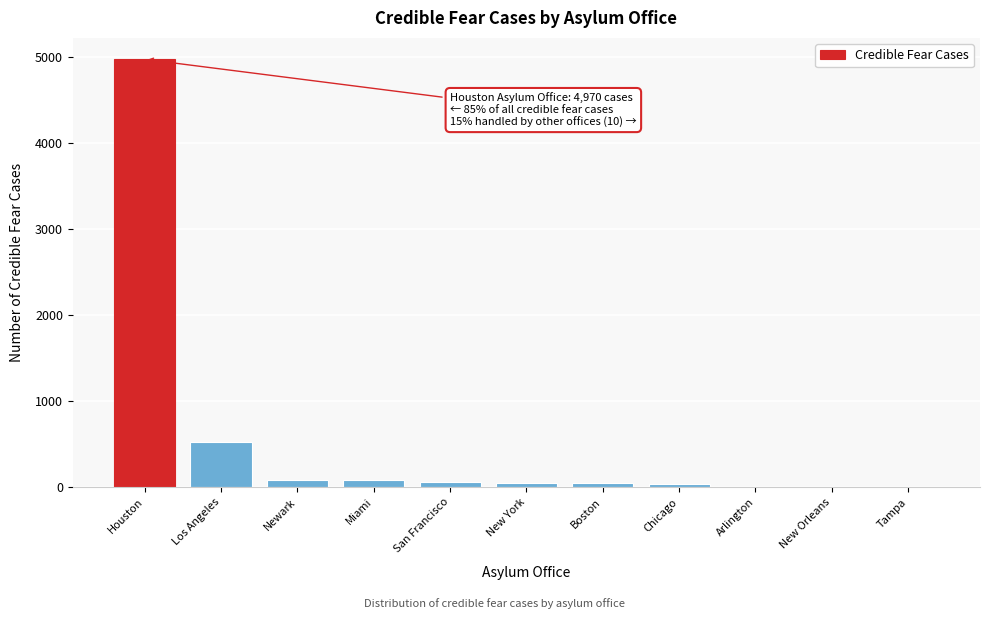

What is the approximate value at Los Angeles?

520